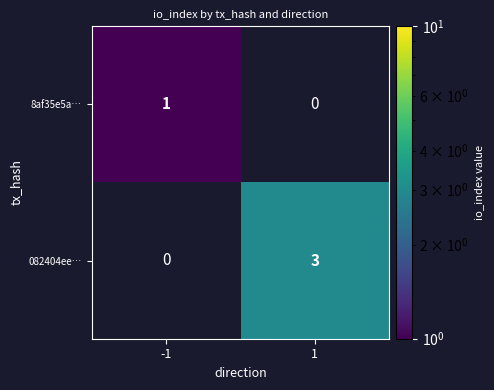

The value of 8af35e5a… at -1 is 2. True or false?

False